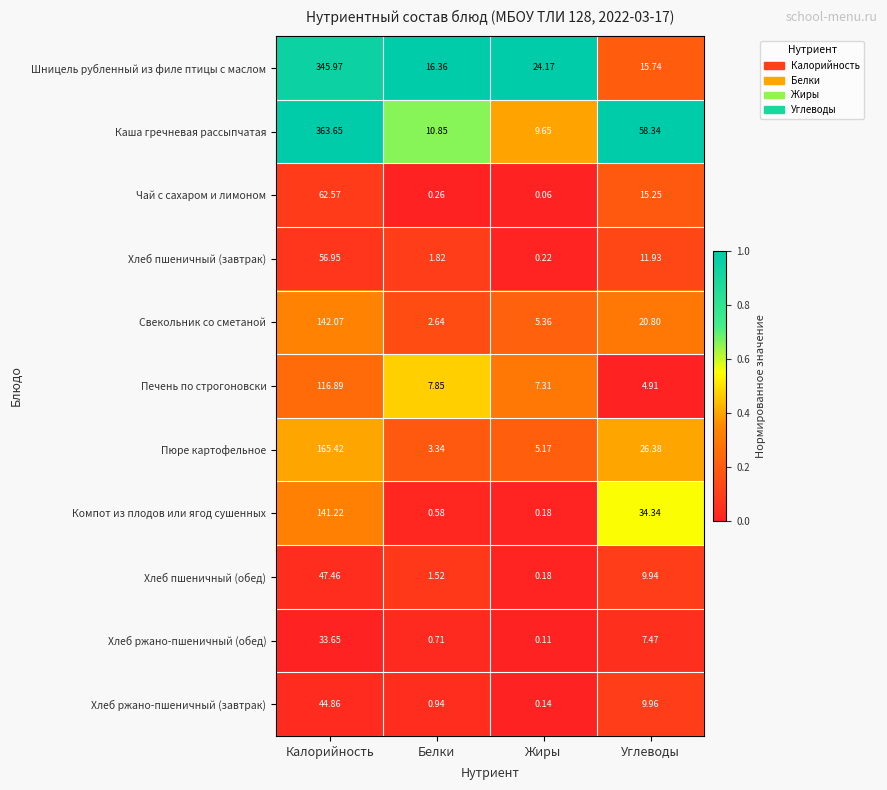

How many distinct data groups are displayed?

11